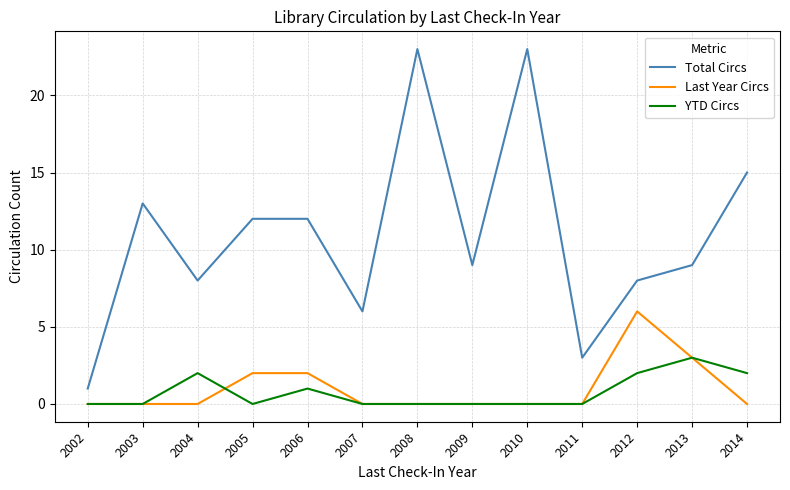

How many distinct data groups are displayed?

3